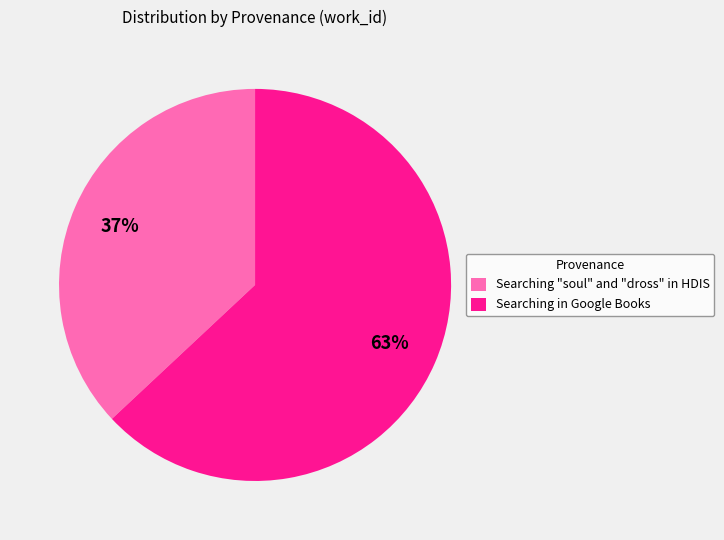

To the nearest percent, what percentage of the pie is Searching "soul" and "dross" in HDIS?

37%